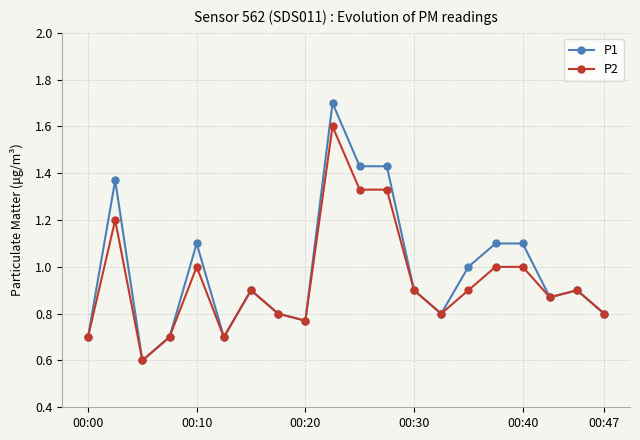

Which series has the largest range (max minus min)?

P1